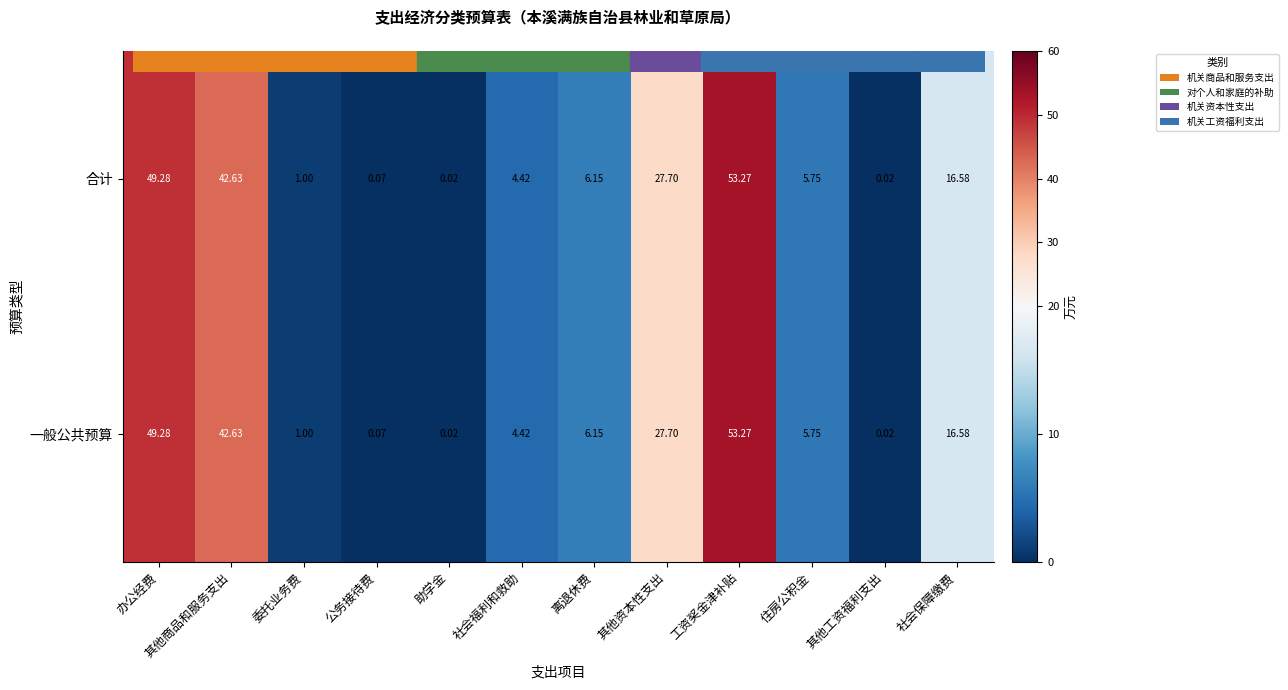

How many data points in 一般公共预算 are above 6?

6